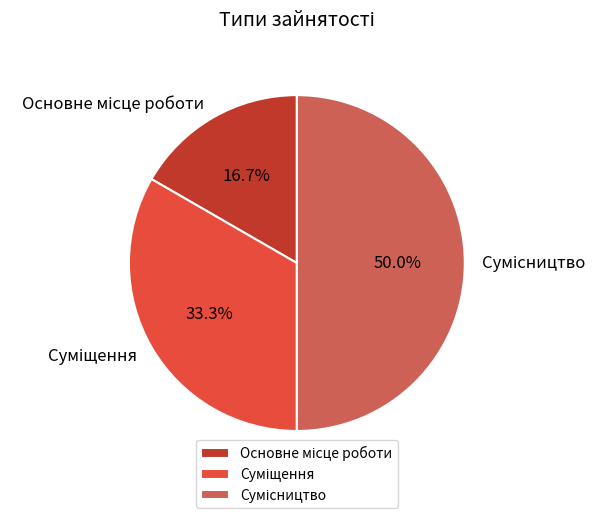

To the nearest percent, what is the average slice percentage?

33%